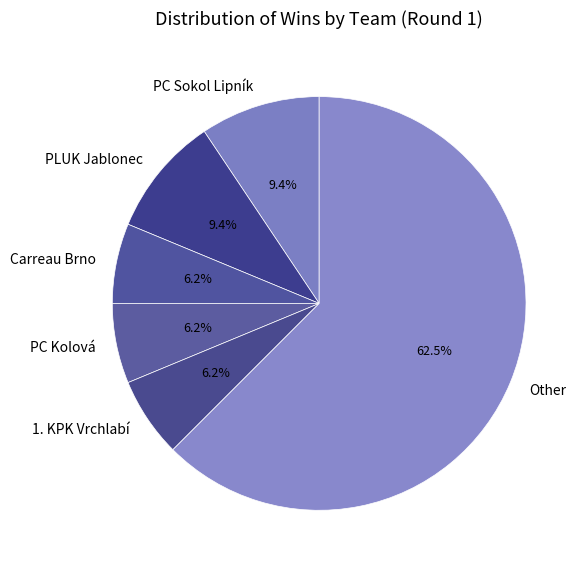

Which category has the biggest portion of the pie?

Other